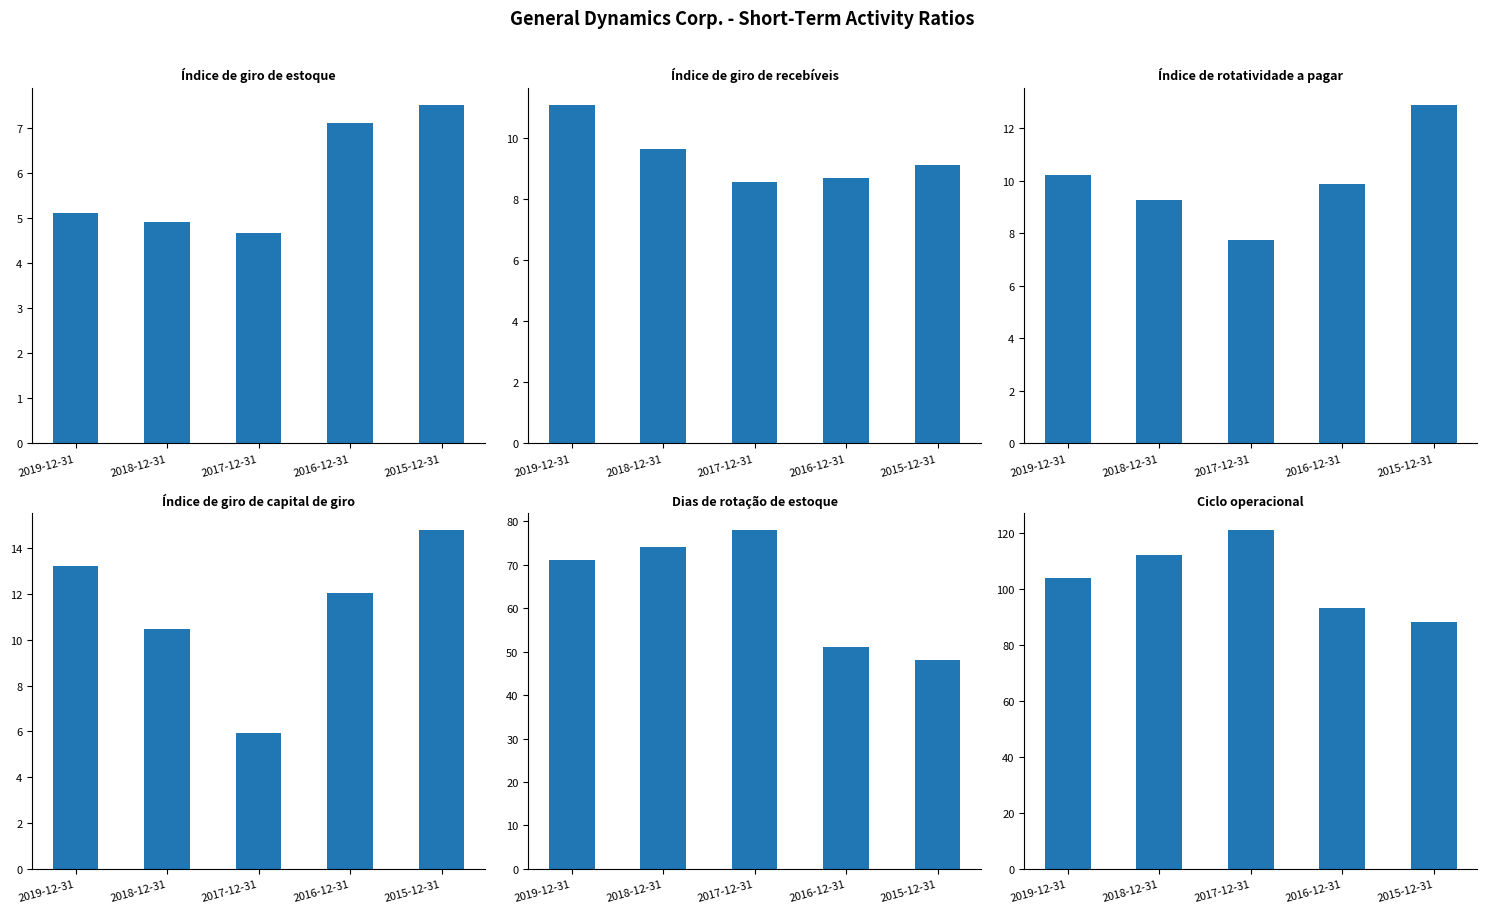

What is the label of the 4th bar from the right?

2018-12-31